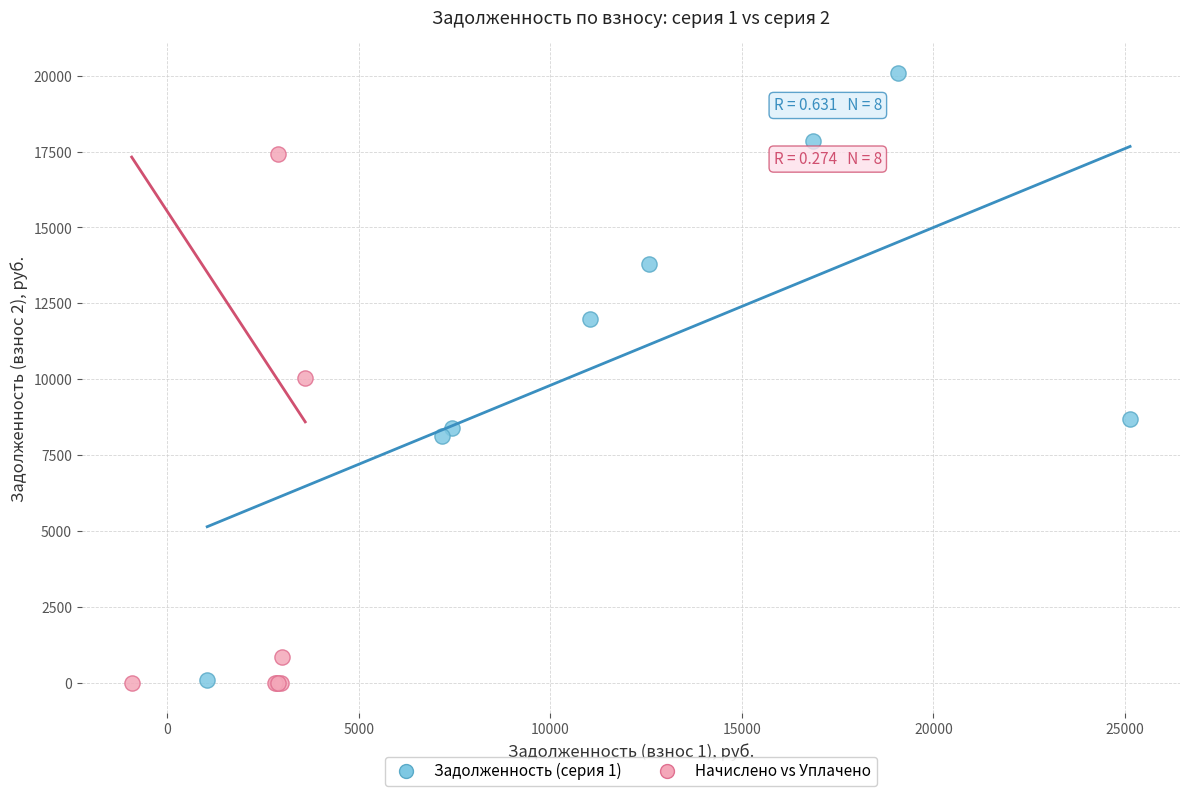

Which series has the largest Y range (max minus min)?

Задолженность (серия 1)